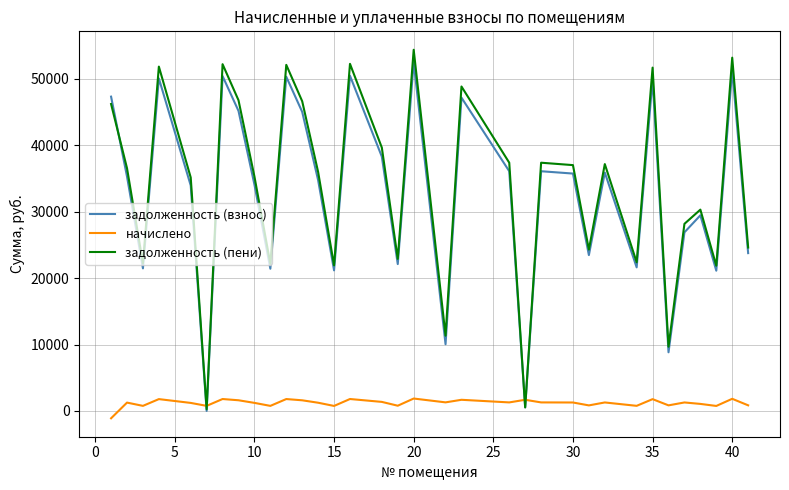

How many intersections are there between задолженность (взнос) and начислено?

4